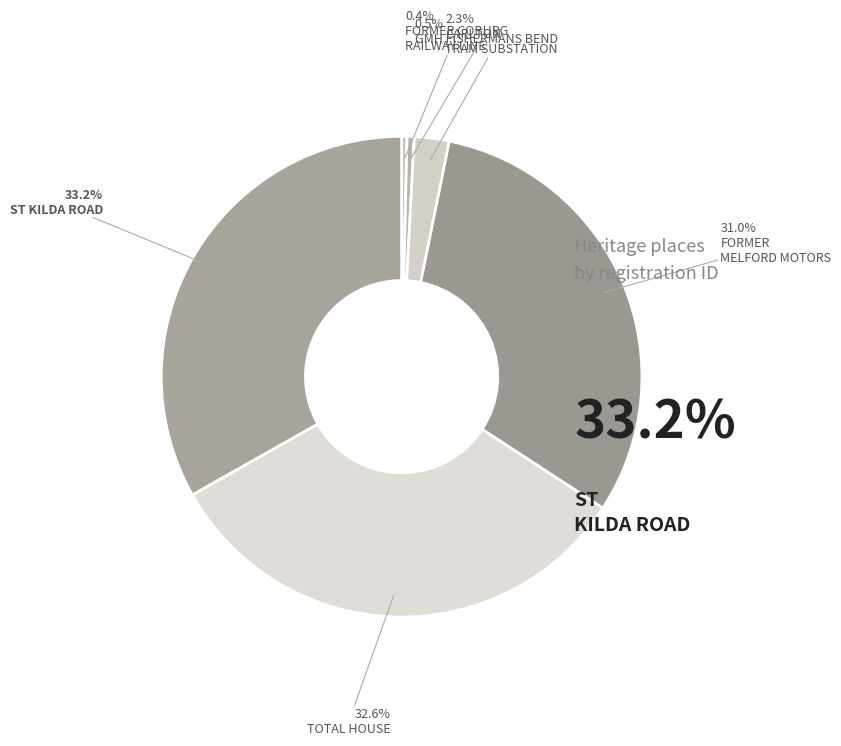

What is the smallest slice in the pie chart?

FORMER COBURG RAILWAY LINE